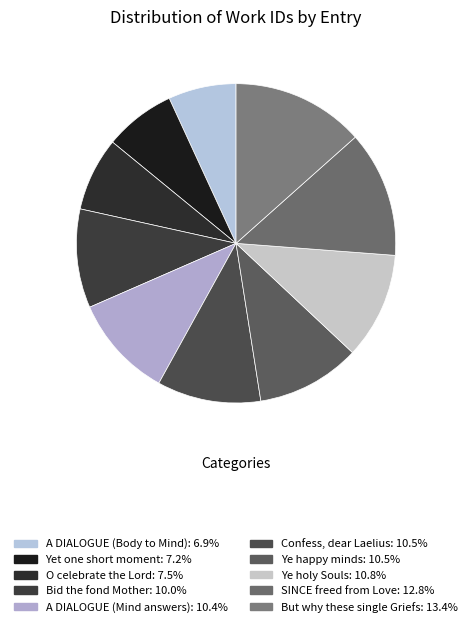

Do A DIALOGUE (Body to Mind) and Yet one short moment together represent more than half of the pie?

No